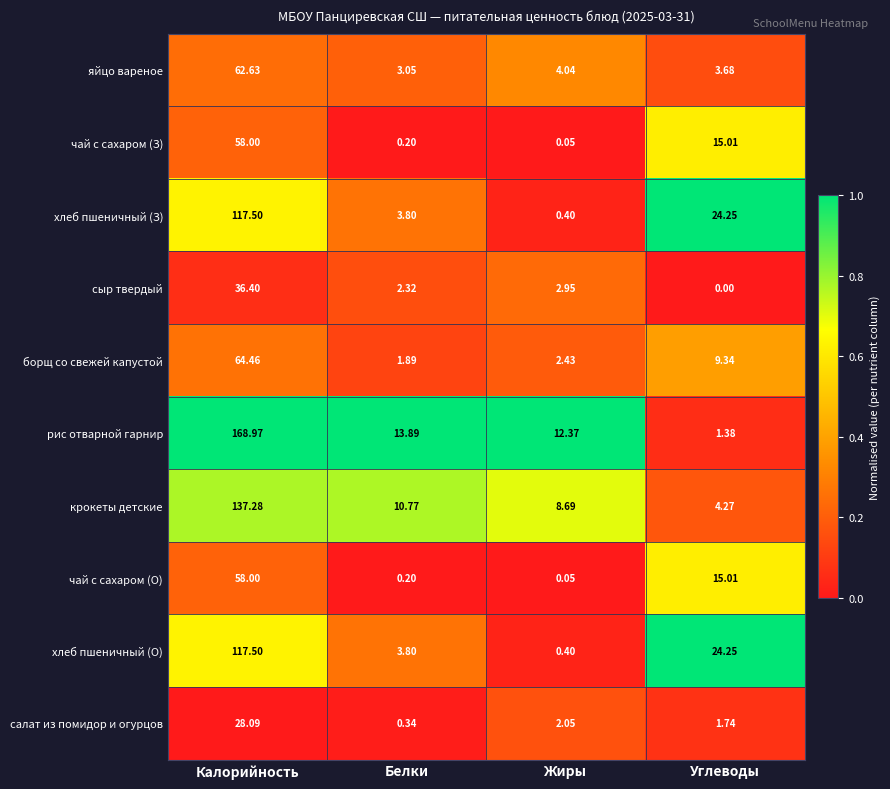

At which label is рис отварной гарнир closest to 85?

Белки